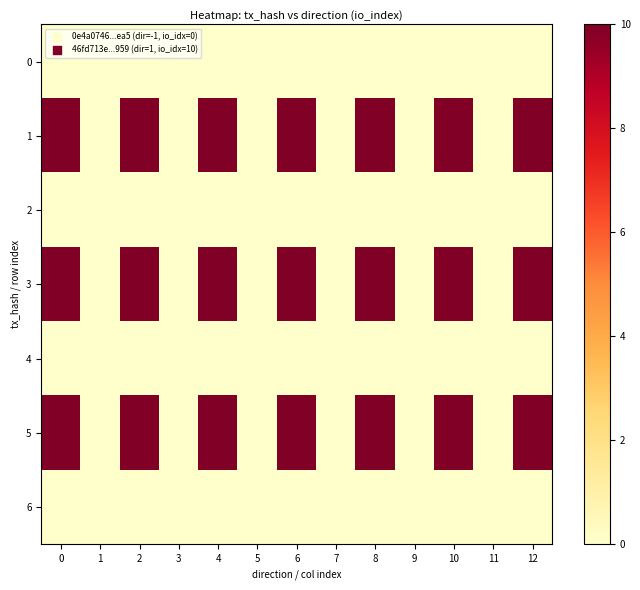

Reading left to right, extract all data points from this chart.

0: 0=0	1=0	2=0	3=0	4=0	5=0	6=0	7=0	8=0	9=0	10=0	11=0	12=0
1: 0=10	1=0	2=10	3=0	4=10	5=0	6=10	7=0	8=10	9=0	10=10	11=0	12=10
2: 0=0	1=0	2=0	3=0	4=0	5=0	6=0	7=0	8=0	9=0	10=0	11=0	12=0
3: 0=10	1=0	2=10	3=0	4=10	5=0	6=10	7=0	8=10	9=0	10=10	11=0	12=10
4: 0=0	1=0	2=0	3=0	4=0	5=0	6=0	7=0	8=0	9=0	10=0	11=0	12=0
5: 0=10	1=0	2=10	3=0	4=10	5=0	6=10	7=0	8=10	9=0	10=10	11=0	12=10
6: 0=0	1=0	2=0	3=0	4=0	5=0	6=0	7=0	8=0	9=0	10=0	11=0	12=0